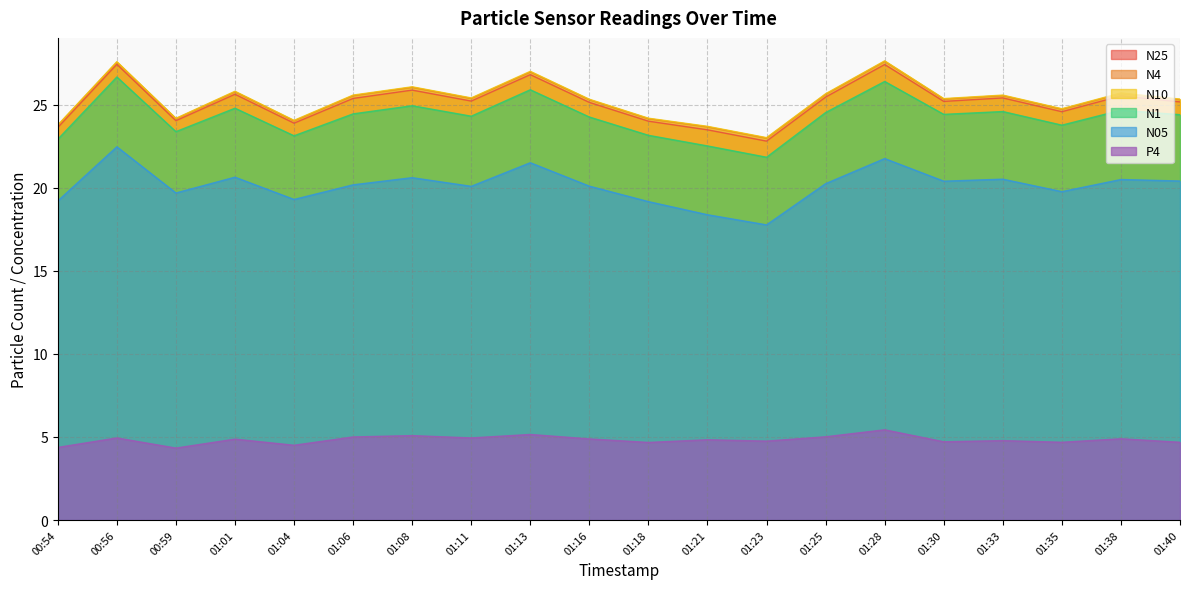

What is the difference between the N10 values at 01:38 and 01:33?

0.1